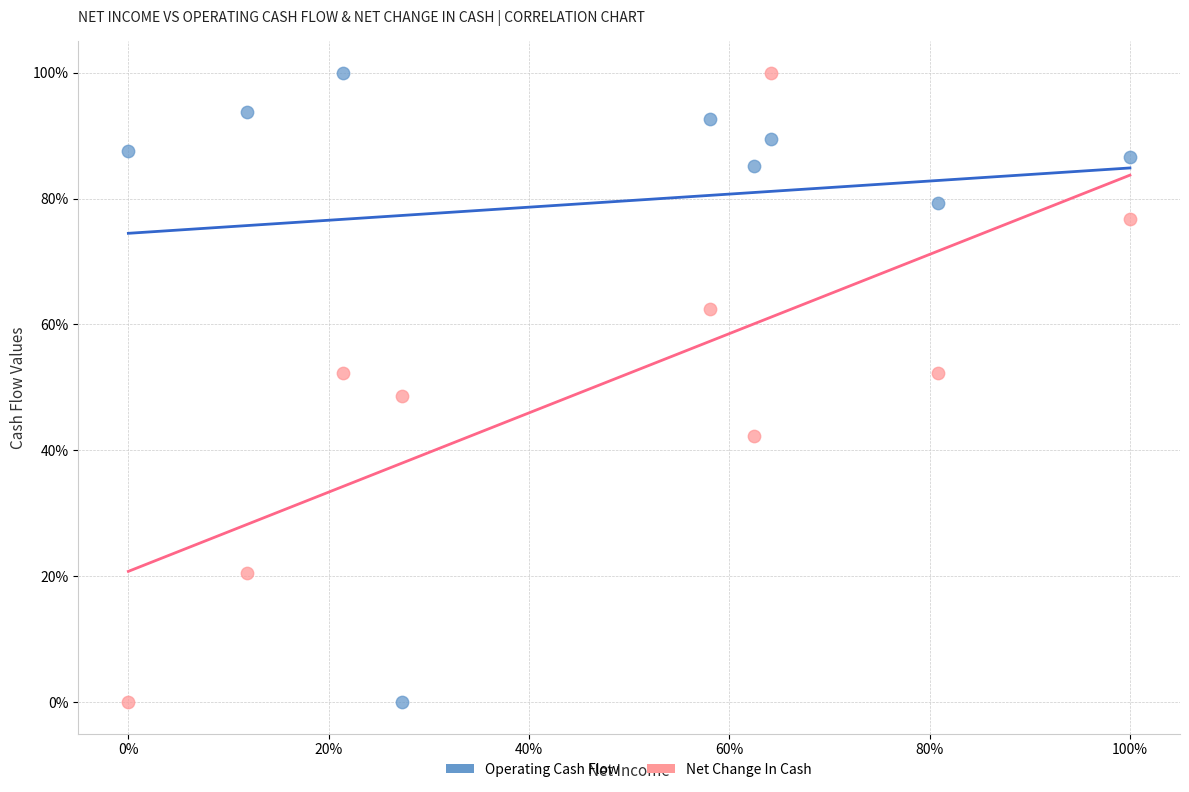

What are all the series names shown in the legend?

Operating Cash Flow, Net Change In Cash